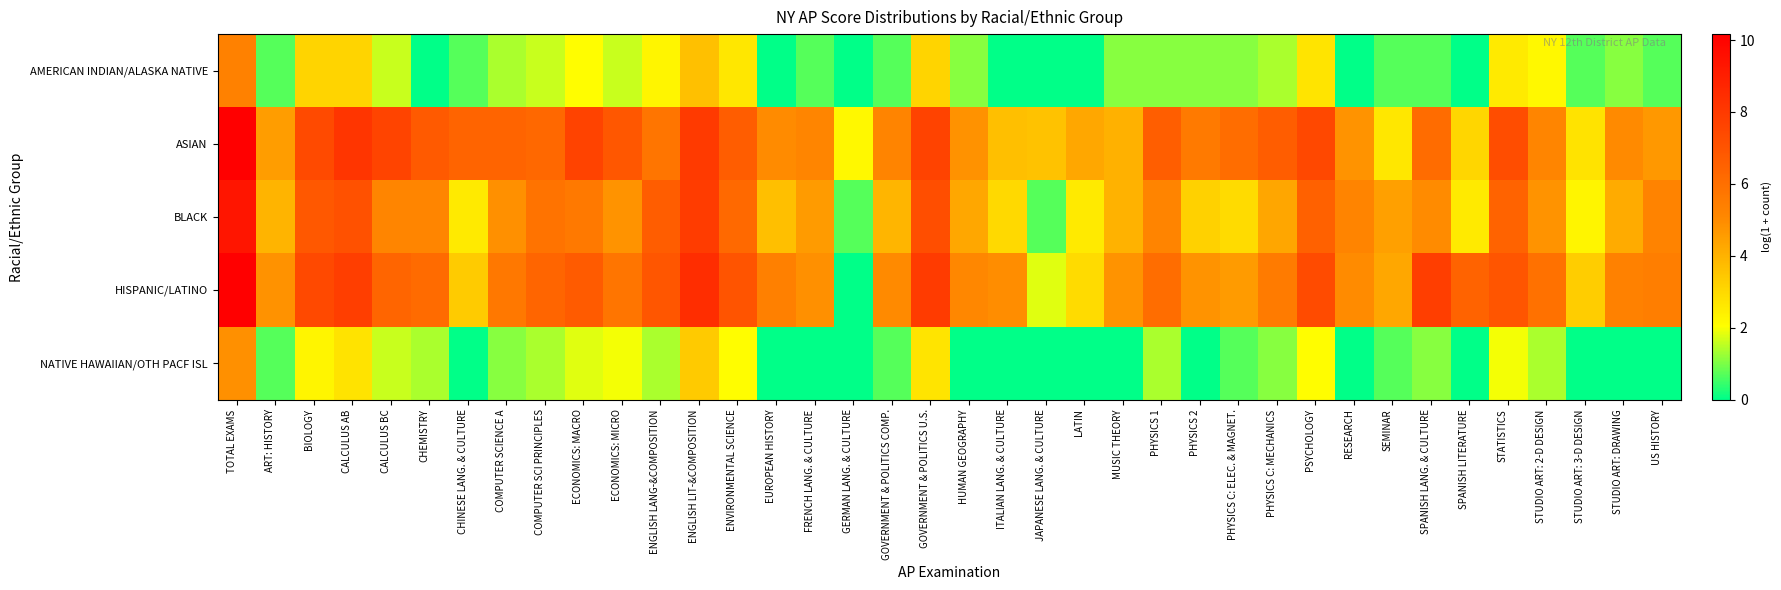

Reading left to right, list all the values displayed in this chart.

AMERICAN INDIAN/ALASKA NATIVE: TOTAL EXAMS=5.3	ART: HISTORY=0.7	BIOLOGY=3.1	CALCULUS AB=3.1	CALCULUS BC=1.6	CHEMISTRY=0.0	CHINESE LANG. & CULTURE=0.7	COMPUTER SCIENCE A=1.4	COMPUTER SCI PRINCIPLES=1.6	ECONOMICS: MACRO=2.1	ECONOMICS: MICRO=1.6	ENGLISH LANG-&COMPOSITION=2.3	ENGLISH LIT-&COMPOSITION=3.6	ENVIRONMENTAL SCIENCE=2.6	EUROPEAN HISTORY=0.0	FRENCH LANG. & CULTURE=0.7	GERMAN LANG. & CULTURE=0.0	GOVERNMENT & POLITICS COMP.=0.7	GOVERNMENT & POLITICS U.S.=3.1	HUMAN GEOGRAPHY=1.1	ITALIAN LANG. & CULTURE=0.0	JAPANESE LANG. & CULTURE=0.0	LATIN=0.0	MUSIC THEORY=1.1	PHYSICS 1=1.1	PHYSICS 2=1.1	PHYSICS C: ELEC. & MAGNET.=1.1	PHYSICS C: MECHANICS=1.4	PSYCHOLOGY=2.7	RESEARCH=0.0	SEMINAR=0.7	SPANISH LANG. & CULTURE=0.7	SPANISH LITERATURE=0.0	STATISTICS=2.6	STUDIO ART: 2-D DESIGN=2.2	STUDIO ART: 3-D DESIGN=0.7	STUDIO ART: DRAWING=1.1	US HISTORY=0.7
ASIAN: TOTAL EXAMS=10.2	ART: HISTORY=4.6	BIOLOGY=7.3	CALCULUS AB=8.2	CALCULUS BC=7.6	CHEMISTRY=6.8	CHINESE LANG. & CULTURE=6.4	COMPUTER SCIENCE A=6.4	COMPUTER SCI PRINCIPLES=6.3	ECONOMICS: MACRO=7.6	ECONOMICS: MICRO=6.9	ENGLISH LANG-&COMPOSITION=5.8	ENGLISH LIT-&COMPOSITION=7.9	ENVIRONMENTAL SCIENCE=6.6	EUROPEAN HISTORY=5.0	FRENCH LANG. & CULTURE=5.2	GERMAN LANG. & CULTURE=2.2	GOVERNMENT & POLITICS COMP.=5.2	GOVERNMENT & POLITICS U.S.=7.6	HUMAN GEOGRAPHY=4.8	ITALIAN LANG. & CULTURE=3.7	JAPANESE LANG. & CULTURE=3.6	LATIN=4.3	MUSIC THEORY=4.0	PHYSICS 1=6.6	PHYSICS 2=5.6	PHYSICS C: ELEC. & MAGNET.=6.0	PHYSICS C: MECHANICS=6.7	PSYCHOLOGY=7.4	RESEARCH=4.8	SEMINAR=2.6	SPANISH LANG. & CULTURE=6.1	SPANISH LITERATURE=3.1	STATISTICS=7.2	STUDIO ART: 2-D DESIGN=5.2	STUDIO ART: 3-D DESIGN=2.8	STUDIO ART: DRAWING=5.0	US HISTORY=4.7
BLACK: TOTAL EXAMS=9.4	ART: HISTORY=3.9	BIOLOGY=6.9	CALCULUS AB=7.1	CALCULUS BC=5.2	CHEMISTRY=5.2	CHINESE LANG. & CULTURE=2.6	COMPUTER SCIENCE A=4.9	COMPUTER SCI PRINCIPLES=5.9	ECONOMICS: MACRO=5.6	ECONOMICS: MICRO=4.8	ENGLISH LANG-&COMPOSITION=6.7	ENGLISH LIT-&COMPOSITION=7.9	ENVIRONMENTAL SCIENCE=6.2	EUROPEAN HISTORY=3.7	FRENCH LANG. & CULTURE=4.6	GERMAN LANG. & CULTURE=0.7	GOVERNMENT & POLITICS COMP.=3.9	GOVERNMENT & POLITICS U.S.=7.2	HUMAN GEOGRAPHY=4.3	ITALIAN LANG. & CULTURE=3.0	JAPANESE LANG. & CULTURE=0.7	LATIN=2.6	MUSIC THEORY=4.0	PHYSICS 1=5.2	PHYSICS 2=3.2	PHYSICS C: ELEC. & MAGNET.=2.9	PHYSICS C: MECHANICS=4.3	PSYCHOLOGY=6.5	RESEARCH=5.2	SEMINAR=4.5	SPANISH LANG. & CULTURE=5.0	SPANISH LITERATURE=2.6	STATISTICS=6.5	STUDIO ART: 2-D DESIGN=4.8	STUDIO ART: 3-D DESIGN=2.3	STUDIO ART: DRAWING=4.2	US HISTORY=5.3
HISPANIC/LATINO: TOTAL EXAMS=10.1	ART: HISTORY=4.8	BIOLOGY=7.4	CALCULUS AB=7.8	CALCULUS BC=6.4	CHEMISTRY=6.1	CHINESE LANG. & CULTURE=3.4	COMPUTER SCIENCE A=5.6	COMPUTER SCI PRINCIPLES=6.4	ECONOMICS: MACRO=6.7	ECONOMICS: MICRO=5.8	ENGLISH LANG-&COMPOSITION=6.9	ENGLISH LIT-&COMPOSITION=8.5	ENVIRONMENTAL SCIENCE=7.0	EUROPEAN HISTORY=5.4	FRENCH LANG. & CULTURE=4.9	GERMAN LANG. & CULTURE=0.0	GOVERNMENT & POLITICS COMP.=5.0	GOVERNMENT & POLITICS U.S.=7.9	HUMAN GEOGRAPHY=5.1	ITALIAN LANG. & CULTURE=4.9	JAPANESE LANG. & CULTURE=1.8	LATIN=2.9	MUSIC THEORY=4.8	PHYSICS 1=6.1	PHYSICS 2=4.8	PHYSICS C: ELEC. & MAGNET.=4.6	PHYSICS C: MECHANICS=5.5	PSYCHOLOGY=7.3	RESEARCH=5.0	SEMINAR=4.3	SPANISH LANG. & CULTURE=7.8	SPANISH LITERATURE=6.5	STATISTICS=7.0	STUDIO ART: 2-D DESIGN=5.9	STUDIO ART: 3-D DESIGN=3.3	STUDIO ART: DRAWING=5.3	US HISTORY=5.4
NATIVE HAWAIIAN/OTH PACF ISL: TOTAL EXAMS=4.9	ART: HISTORY=0.7	BIOLOGY=2.3	CALCULUS AB=2.8	CALCULUS BC=1.6	CHEMISTRY=1.4	CHINESE LANG. & CULTURE=0.0	COMPUTER SCIENCE A=1.1	COMPUTER SCI PRINCIPLES=1.4	ECONOMICS: MACRO=1.8	ECONOMICS: MICRO=1.9	ENGLISH LANG-&COMPOSITION=1.4	ENGLISH LIT-&COMPOSITION=3.4	ENVIRONMENTAL SCIENCE=2.1	EUROPEAN HISTORY=0.0	FRENCH LANG. & CULTURE=0.0	GERMAN LANG. & CULTURE=0.0	GOVERNMENT & POLITICS COMP.=0.7	GOVERNMENT & POLITICS U.S.=2.7	HUMAN GEOGRAPHY=0.0	ITALIAN LANG. & CULTURE=0.0	JAPANESE LANG. & CULTURE=0.0	LATIN=0.0	MUSIC THEORY=0.0	PHYSICS 1=1.4	PHYSICS 2=0.0	PHYSICS C: ELEC. & MAGNET.=0.7	PHYSICS C: MECHANICS=1.1	PSYCHOLOGY=2.1	RESEARCH=0.0	SEMINAR=0.7	SPANISH LANG. & CULTURE=1.1	SPANISH LITERATURE=0.0	STATISTICS=1.9	STUDIO ART: 2-D DESIGN=1.4	STUDIO ART: 3-D DESIGN=0.0	STUDIO ART: DRAWING=0.0	US HISTORY=0.0